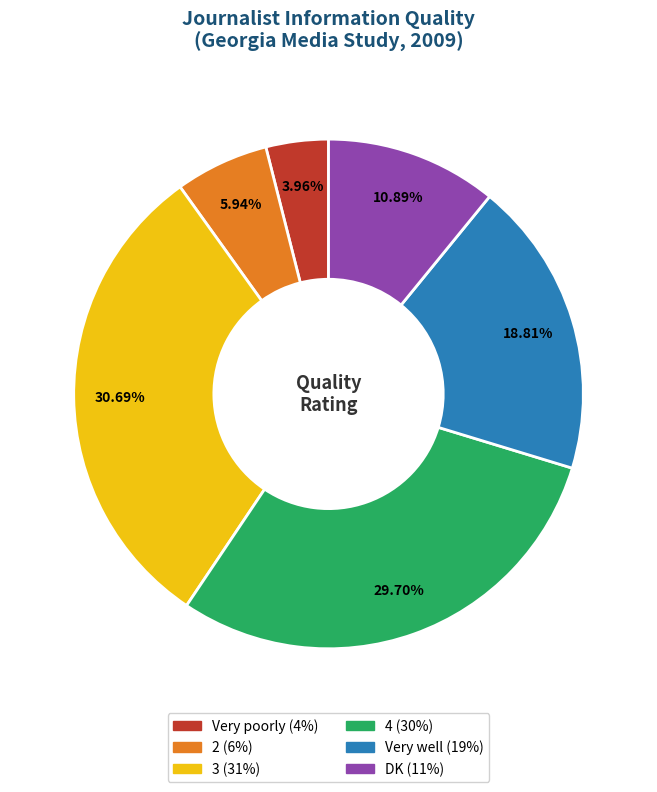

Is there any slice that represents more than half of the pie?

No